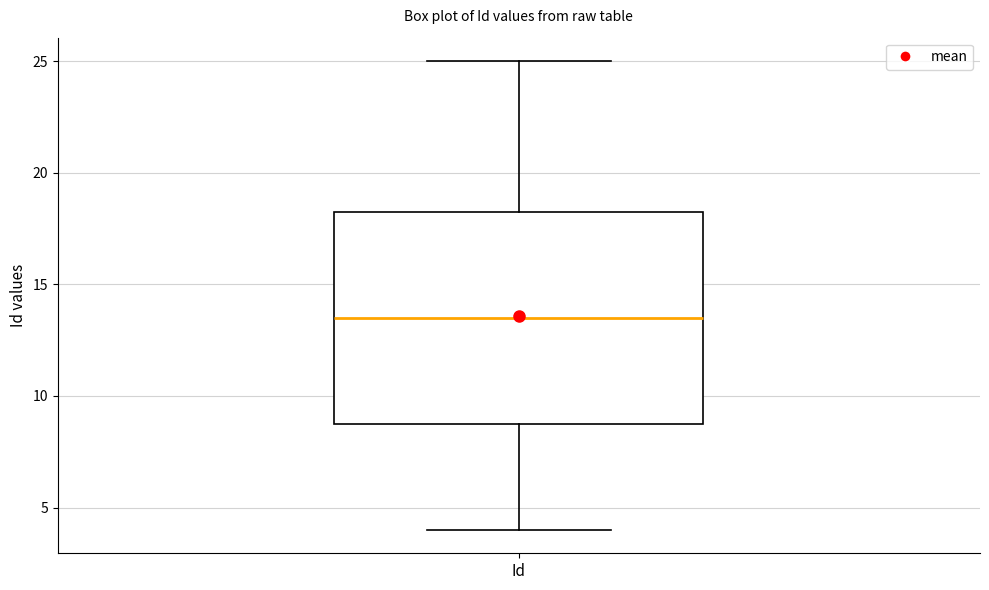

Transcribe this box plot: give where the median line is, the range the box spans, and where the two whiskers end, as read against the y-axis. The values are not printed on the chart, so give them approximately, as read against the axis.

median 13.5, box 9.0 to 18.5, whiskers 4.0 to 25.0